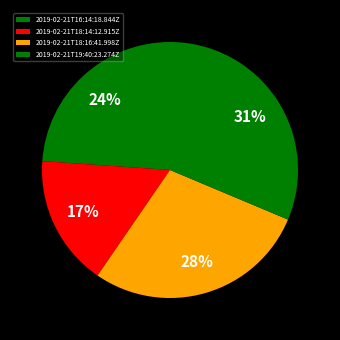

Rank the categories by value from highest to lowest.

2019-02-21T19:40:23.274Z, 2019-02-21T18:16:41.998Z, 2019-02-21T16:14:18.844Z, 2019-02-21T18:14:12.915Z